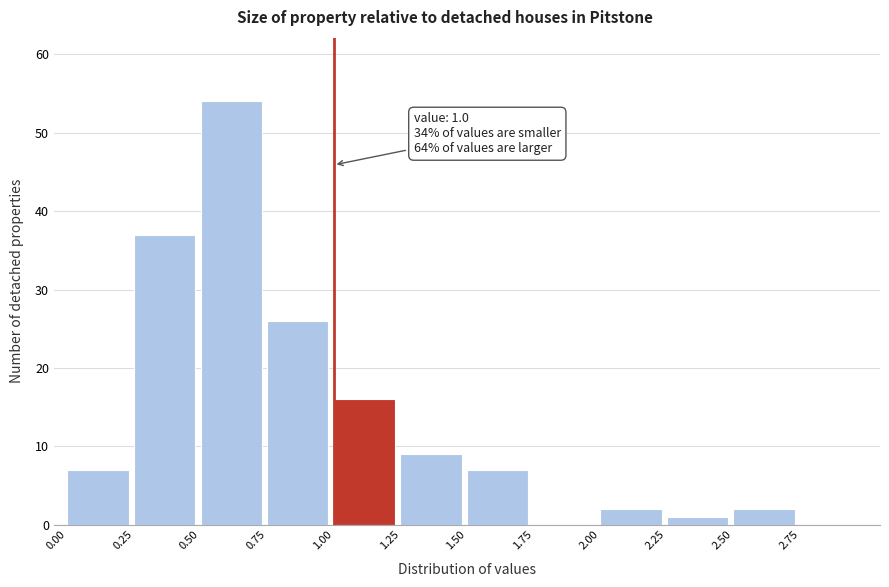

Over which range of the x-axis is the bar tallest?

0.50 to 0.75